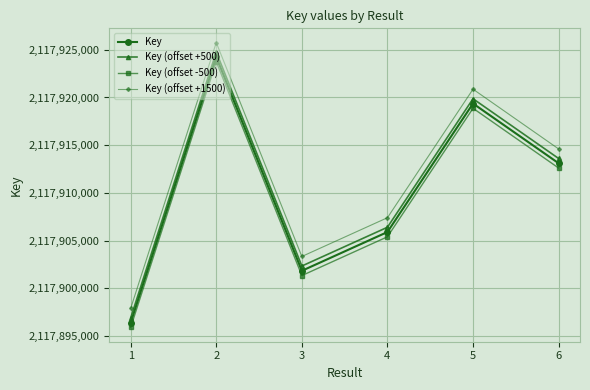

What is the spread (max minus min) of values at 3?

2000